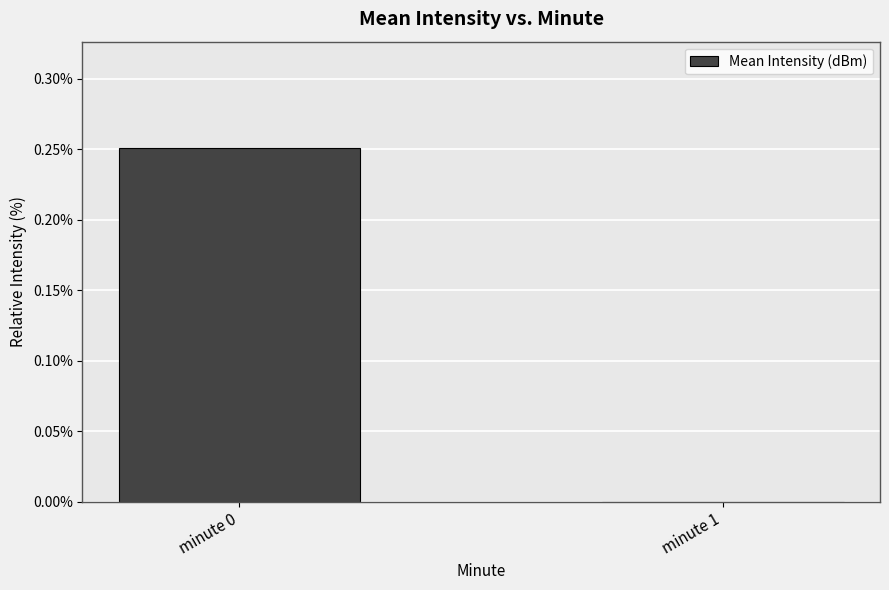

Are the bars horizontal?

No